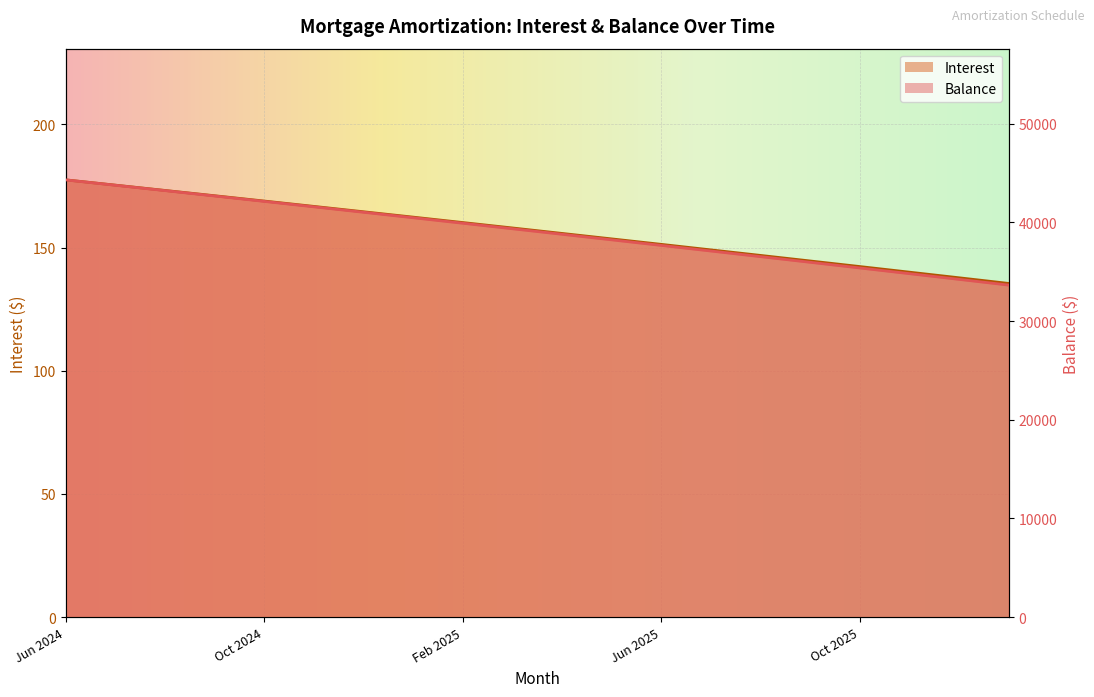

True or false: Balance and Interest intersect in this chart.

False